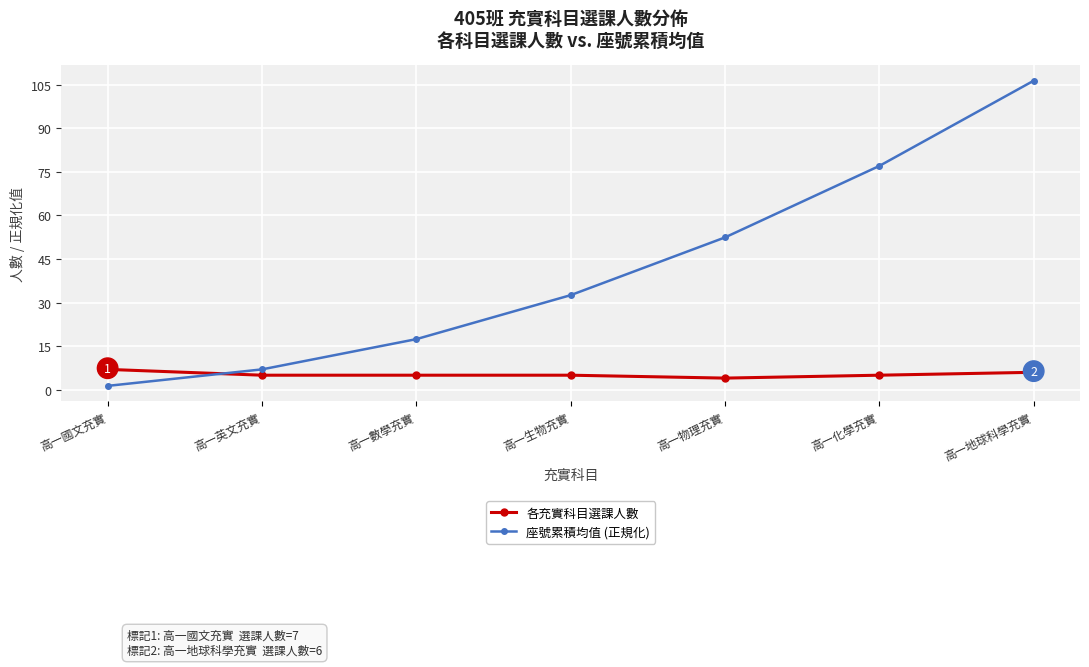

Does the chart display data point markers on the line(s)?

Yes